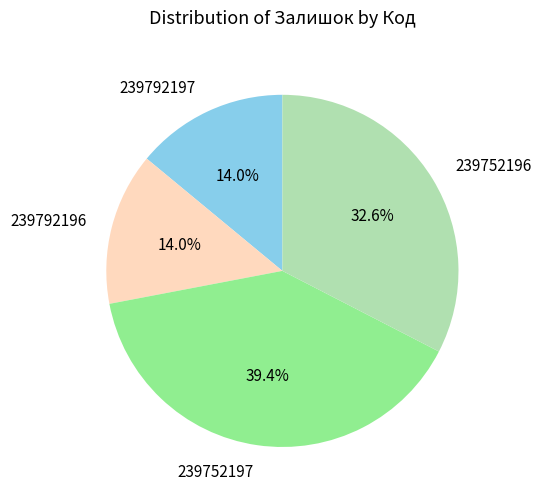

Approximately how many times larger is the value at 239792197 compared to 239792196?

1.0